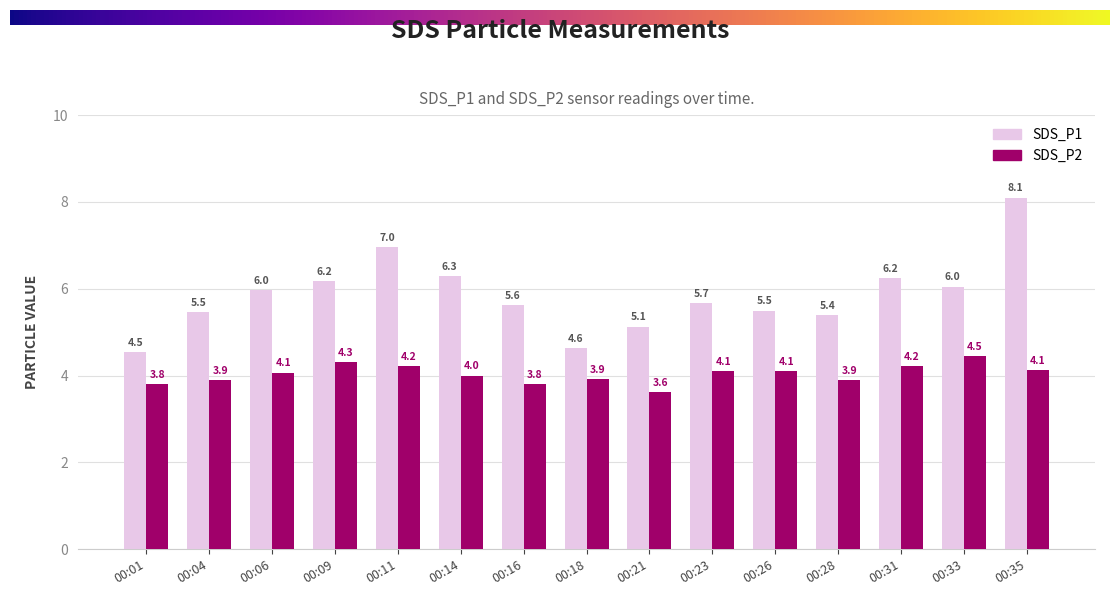

How many series are shown in this chart?

2